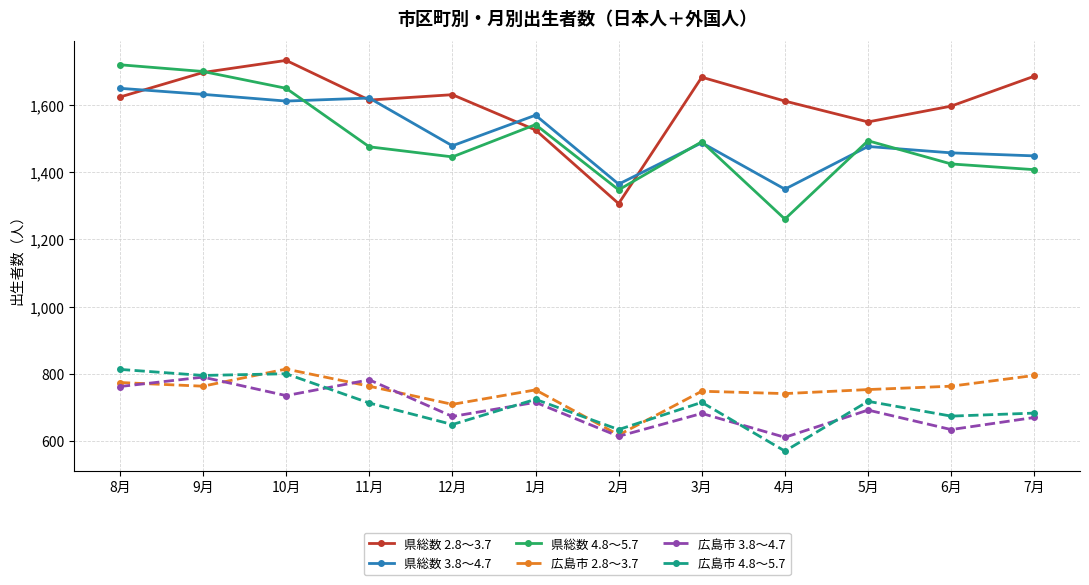

True or false: 県総数 3.8～4.7 has more than 2 points higher than both neighbors.

True